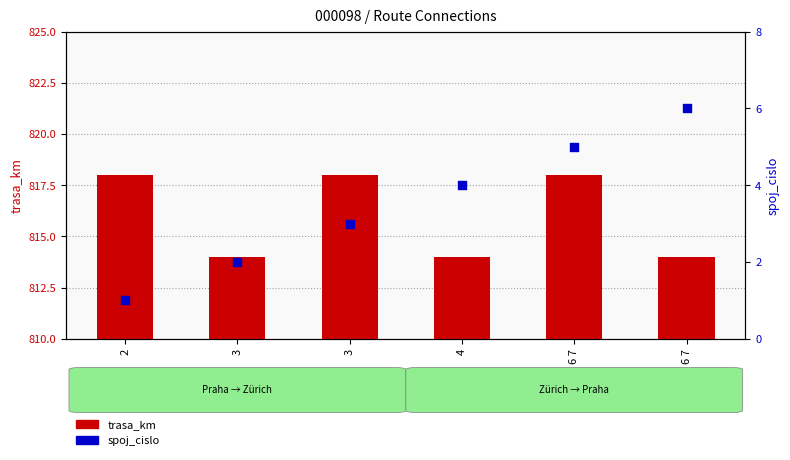

Which series has the widest spread of Y values?

spoj_cislo